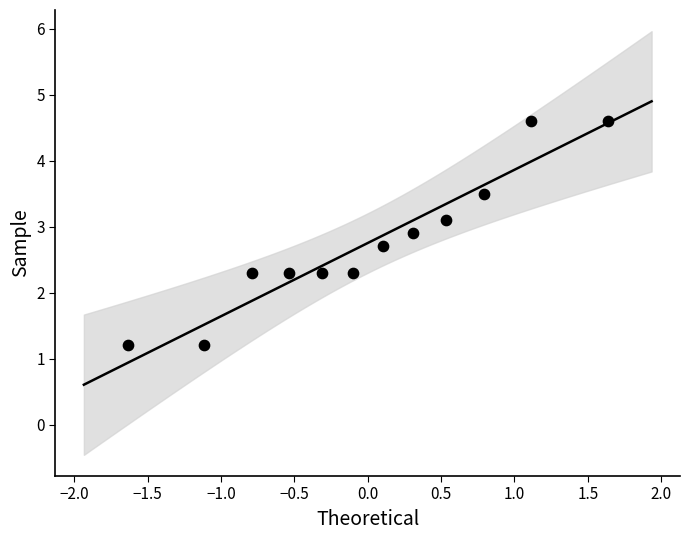

What is the average Y value?

2.8